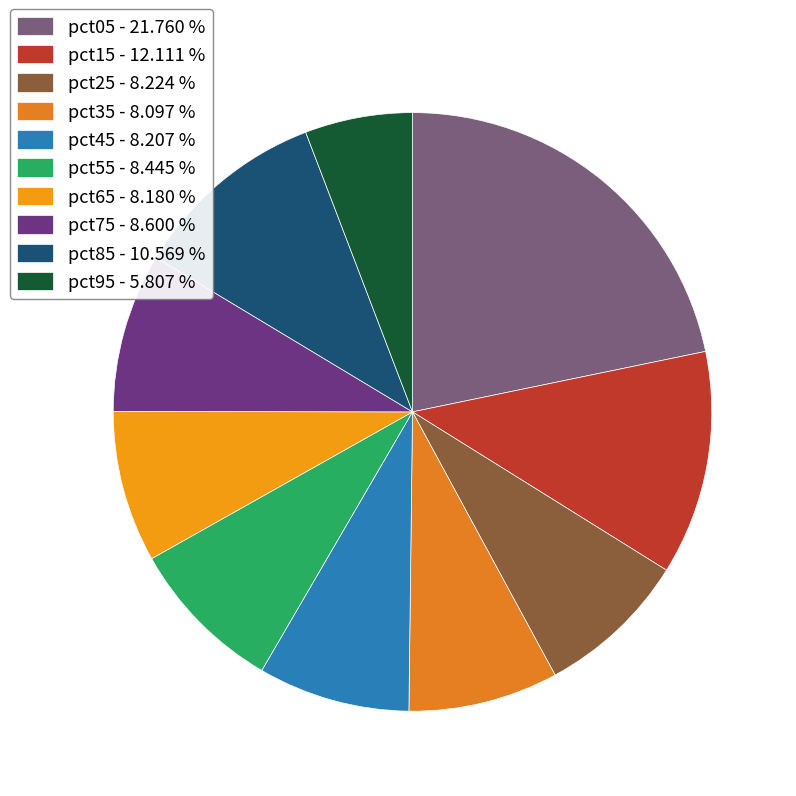

What is the smallest slice in the pie chart?

pct95